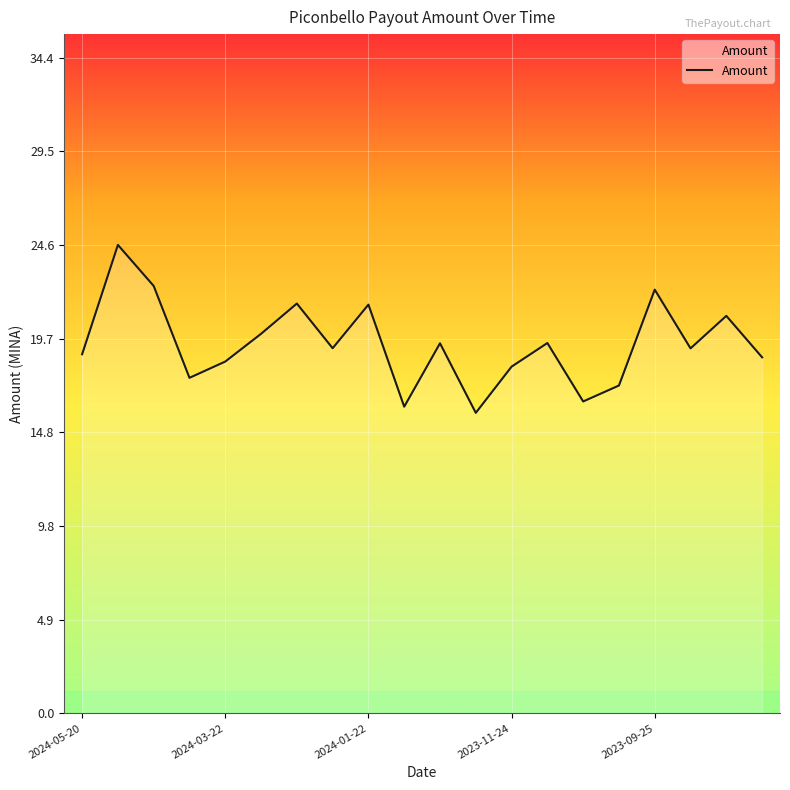

Count the number of values greater than 19.

11